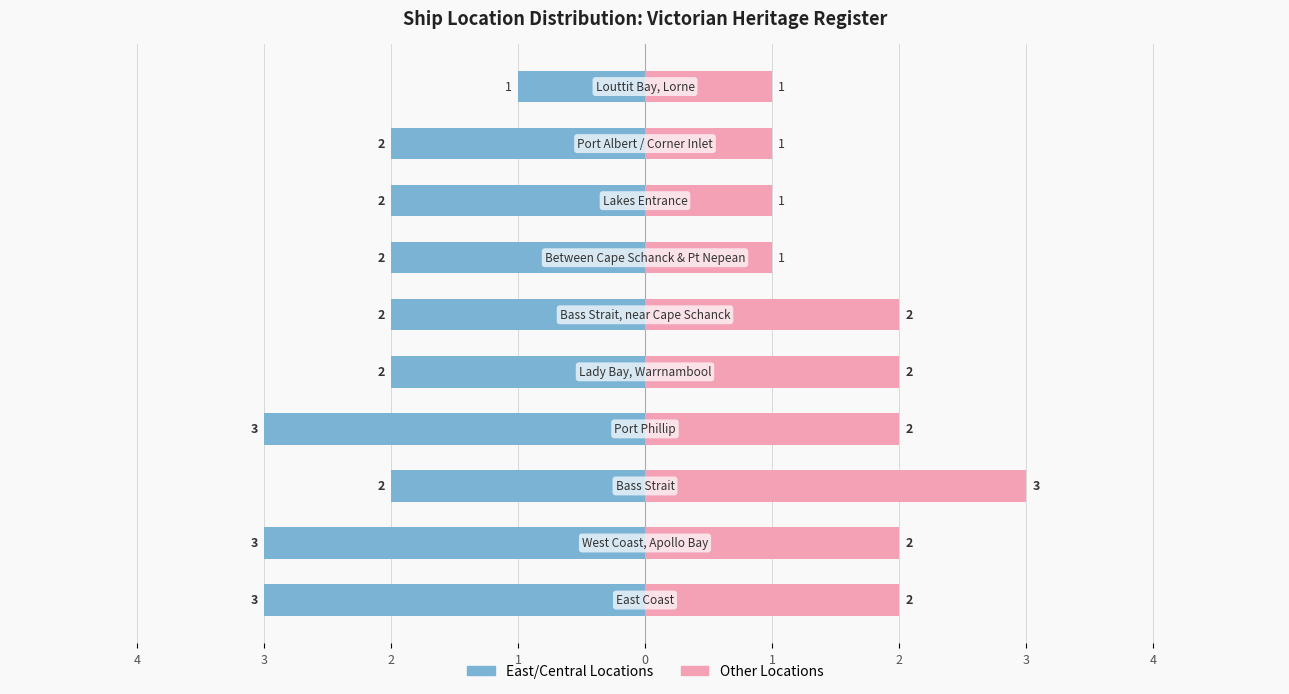

Which series has the largest range (max minus min)?

East/Central Locations